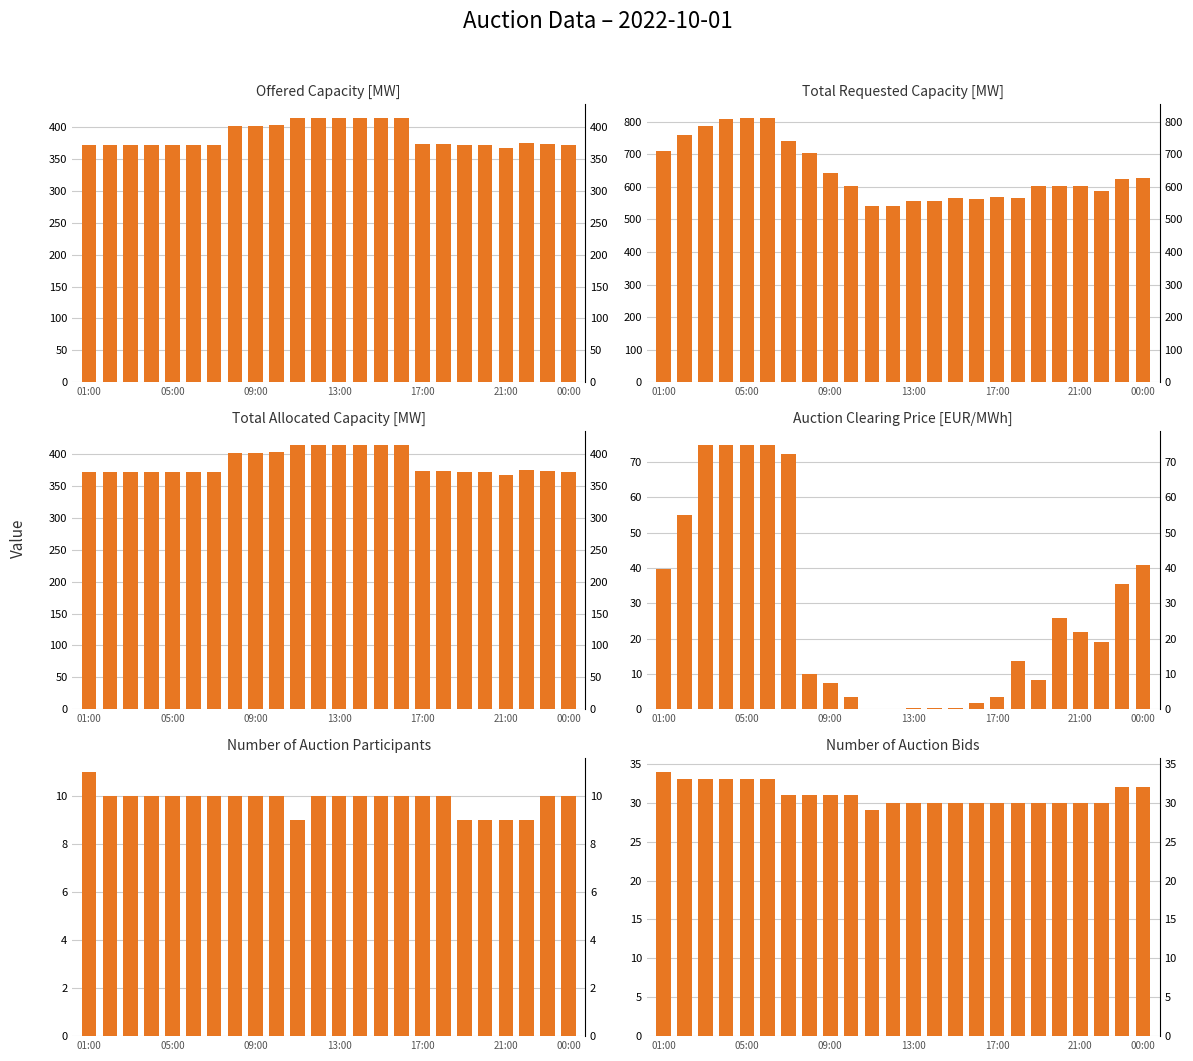

Count the number of data series in this chart.

6